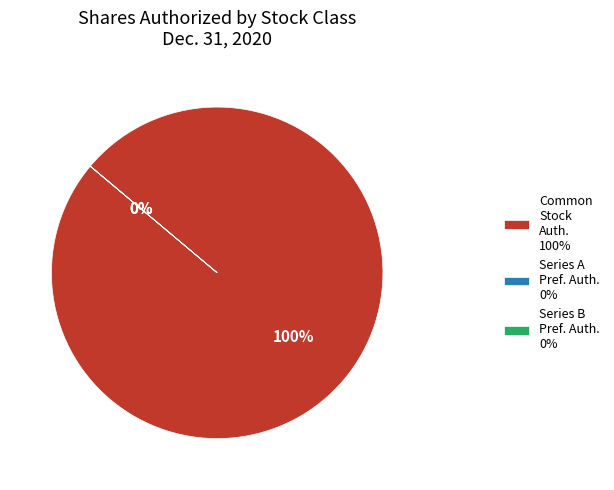

Which category has the biggest portion of the pie?

Common Stock Auth. 100%